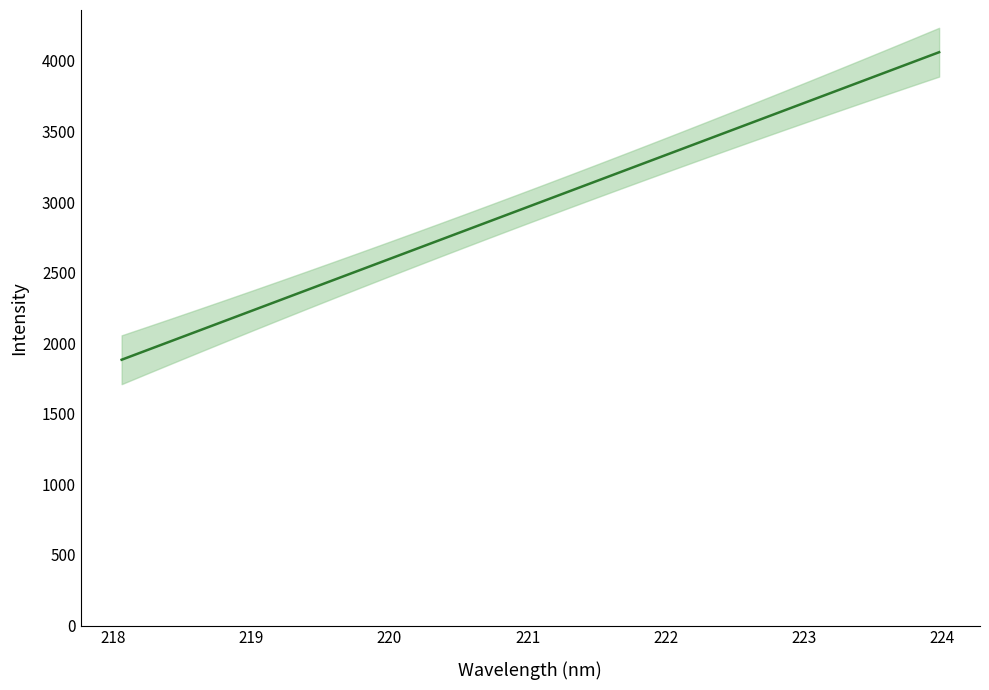

What is the value of the 11th point from the left?

2586.9